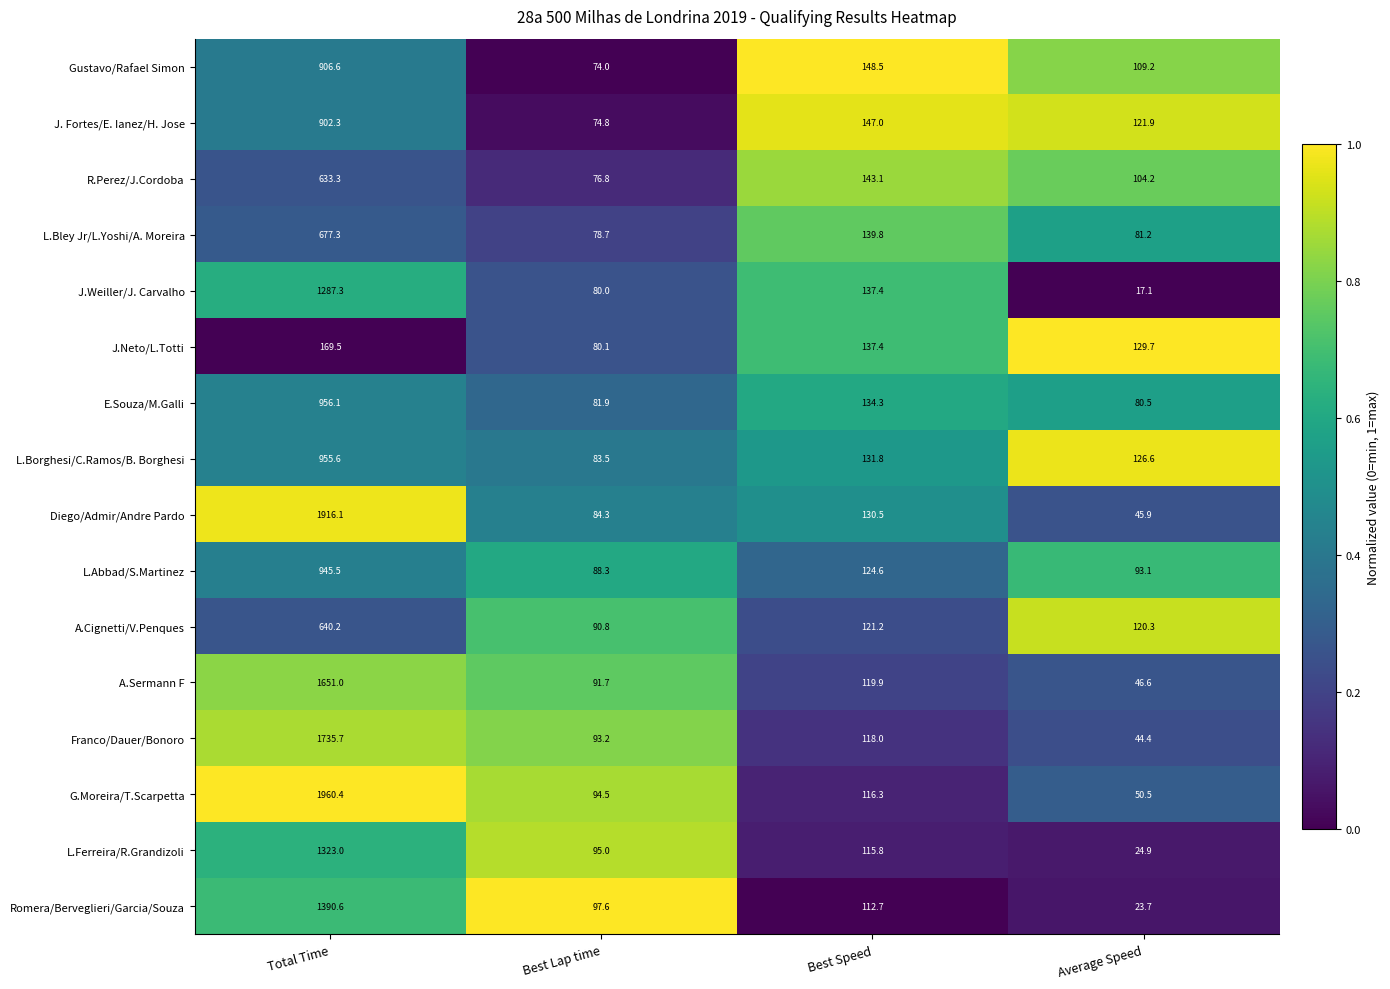

True or false: Diego/Admir/Andre Pardo has a value of 84.3 at Best Lap time.

True